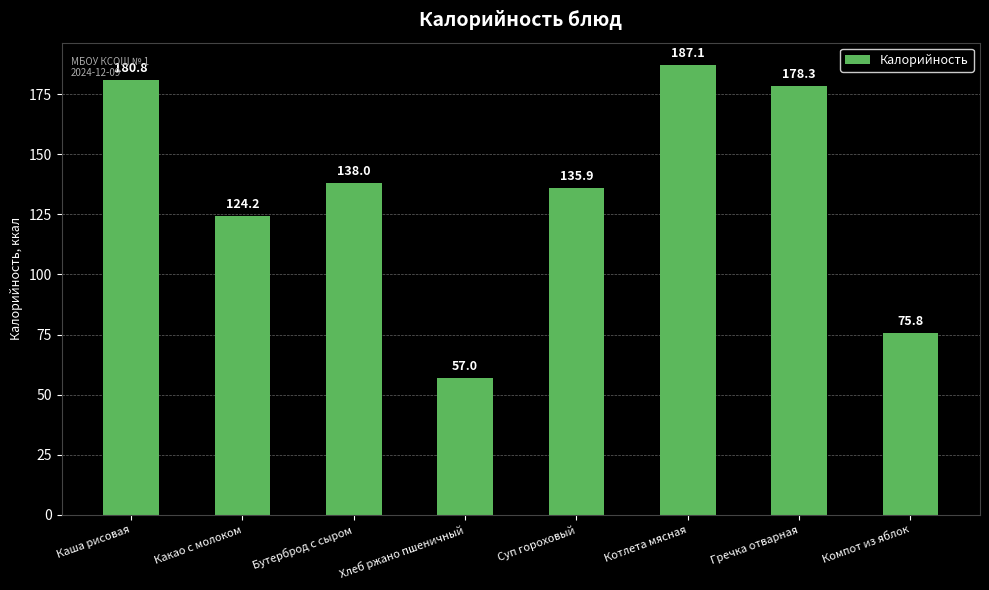

What is the difference between the values at Какао с молоком and Бутерброд с сыром?

13.8